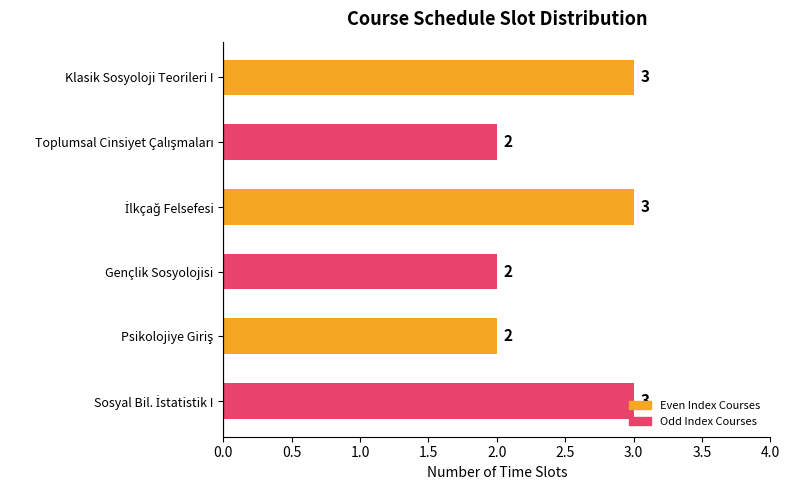

What is the difference between the second highest and second lowest values?

1